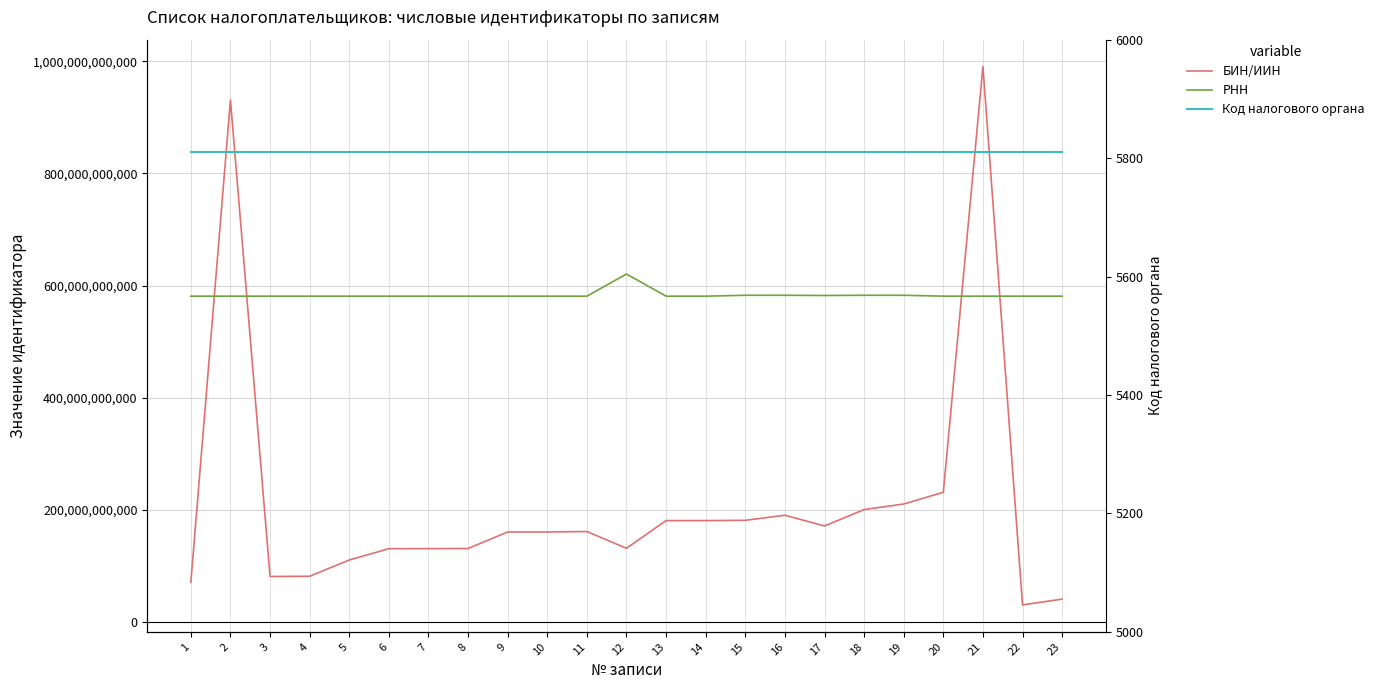

The БИН/ИИН series shows 131140026530 at 12. True or false?

True